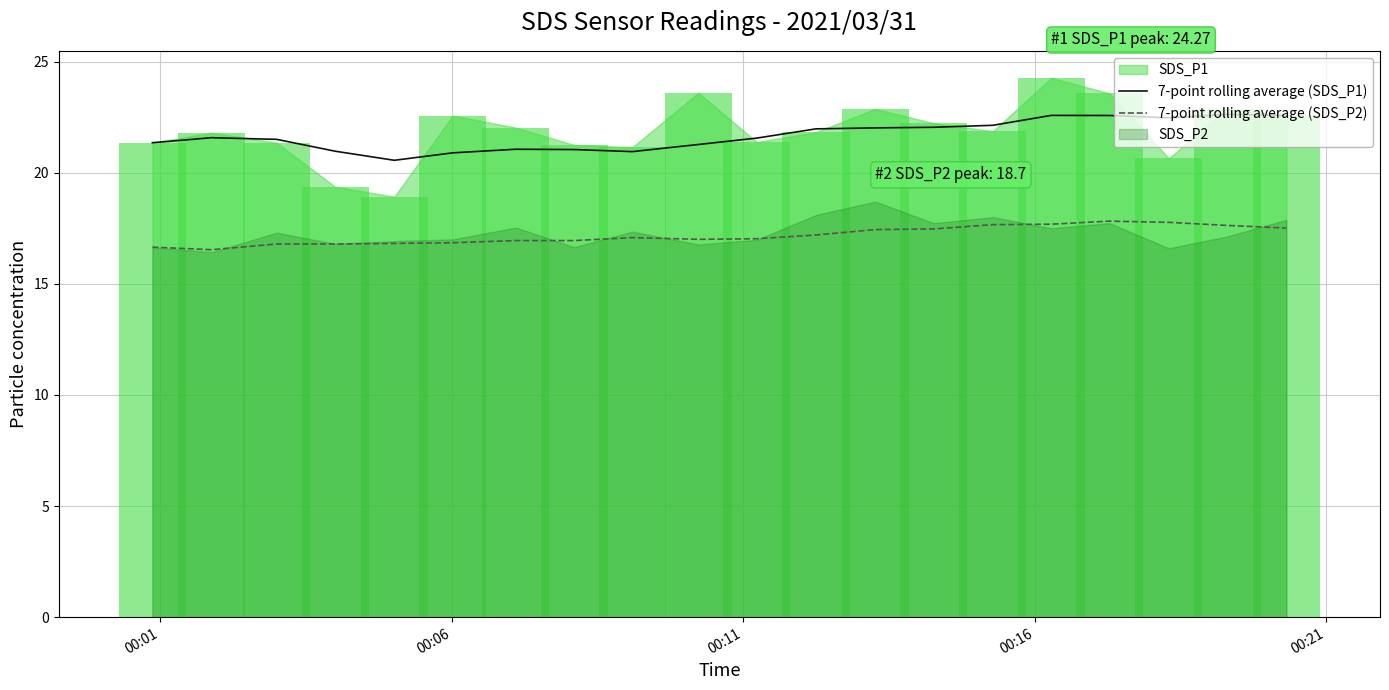

Which series has the largest total across all categories?

7-point rolling average (SDS_P1)